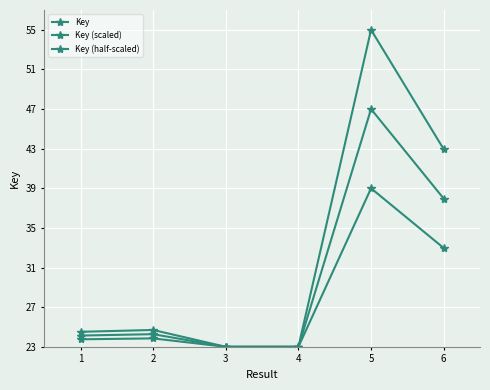

At which category is the sum across all series the highest?

5